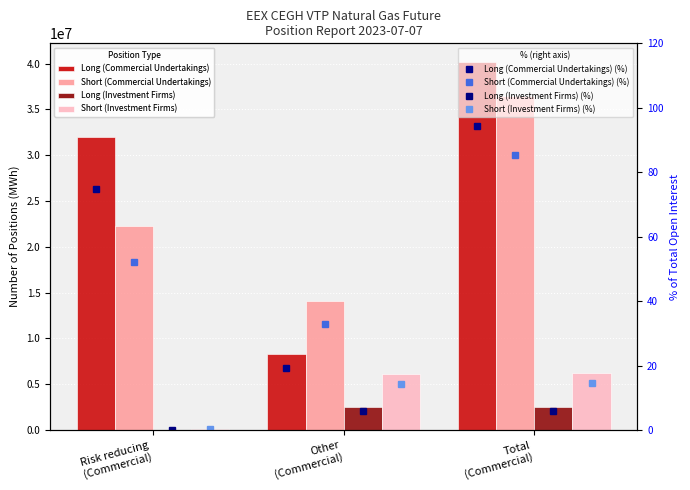

Is it true that Short (Commercial Undertakings) equals 21778428 at Total
(Commercial)?

False